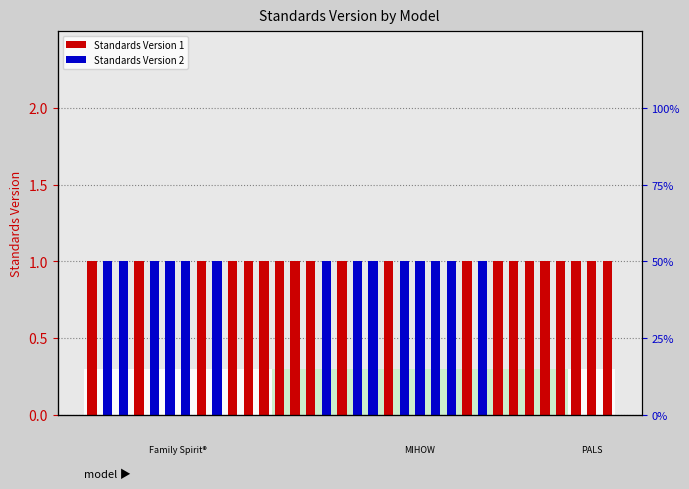

At how many categories does at least one series exceed 0?

34